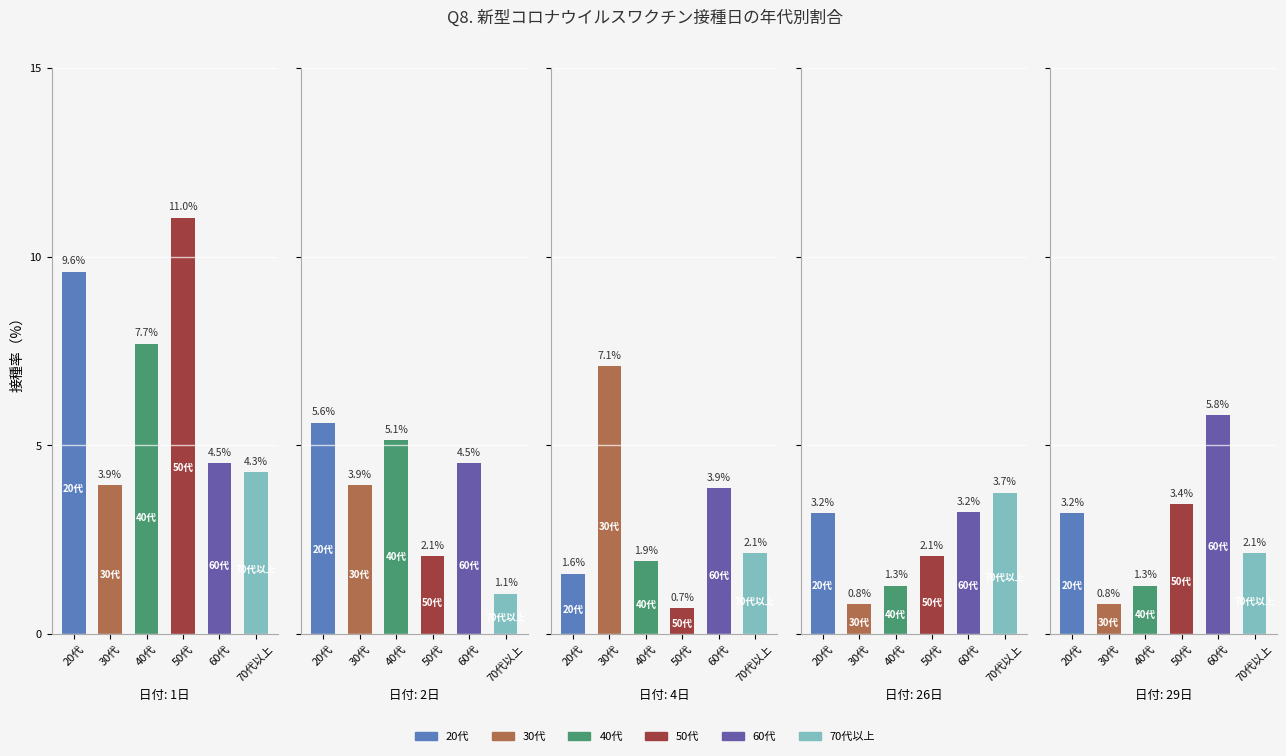

What is the total value across all series at 60代?

21.9